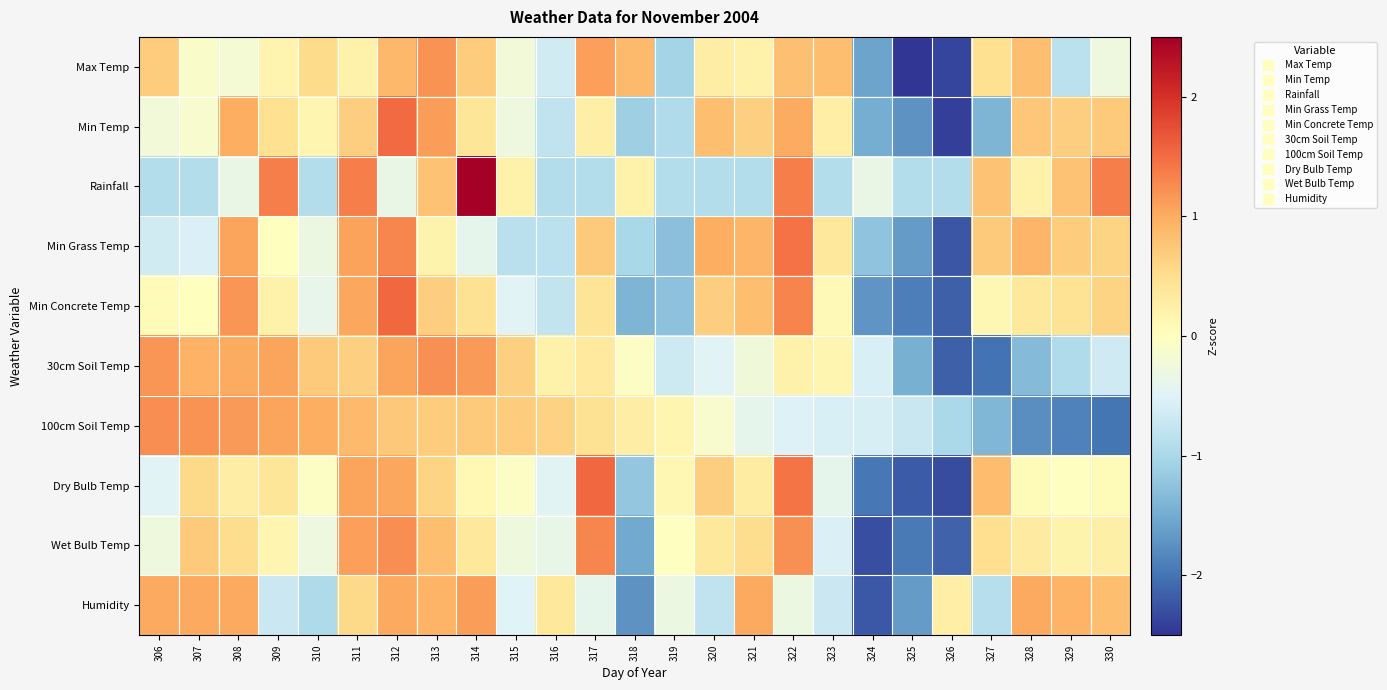

What is the total value across all series at 327?

-2.2